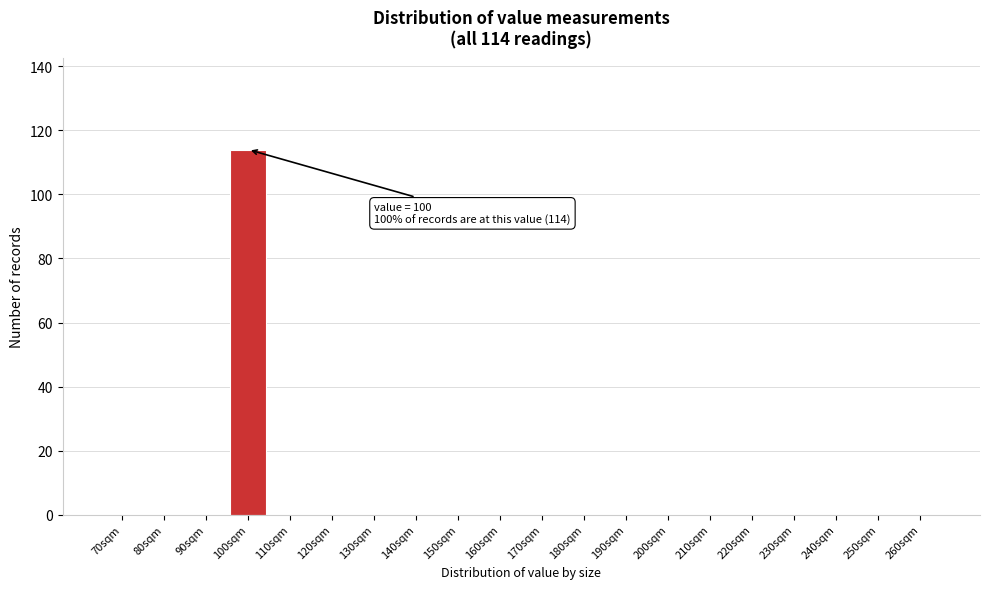

Reading left to right, transcribe all the data shown in this chart.

70sqm=0	80sqm=0	90sqm=0	100sqm=114	110sqm=0	120sqm=0	130sqm=0	140sqm=0	150sqm=0	160sqm=0	170sqm=0	180sqm=0	190sqm=0	200sqm=0	210sqm=0	220sqm=0	230sqm=0	240sqm=0	250sqm=0	260sqm=0